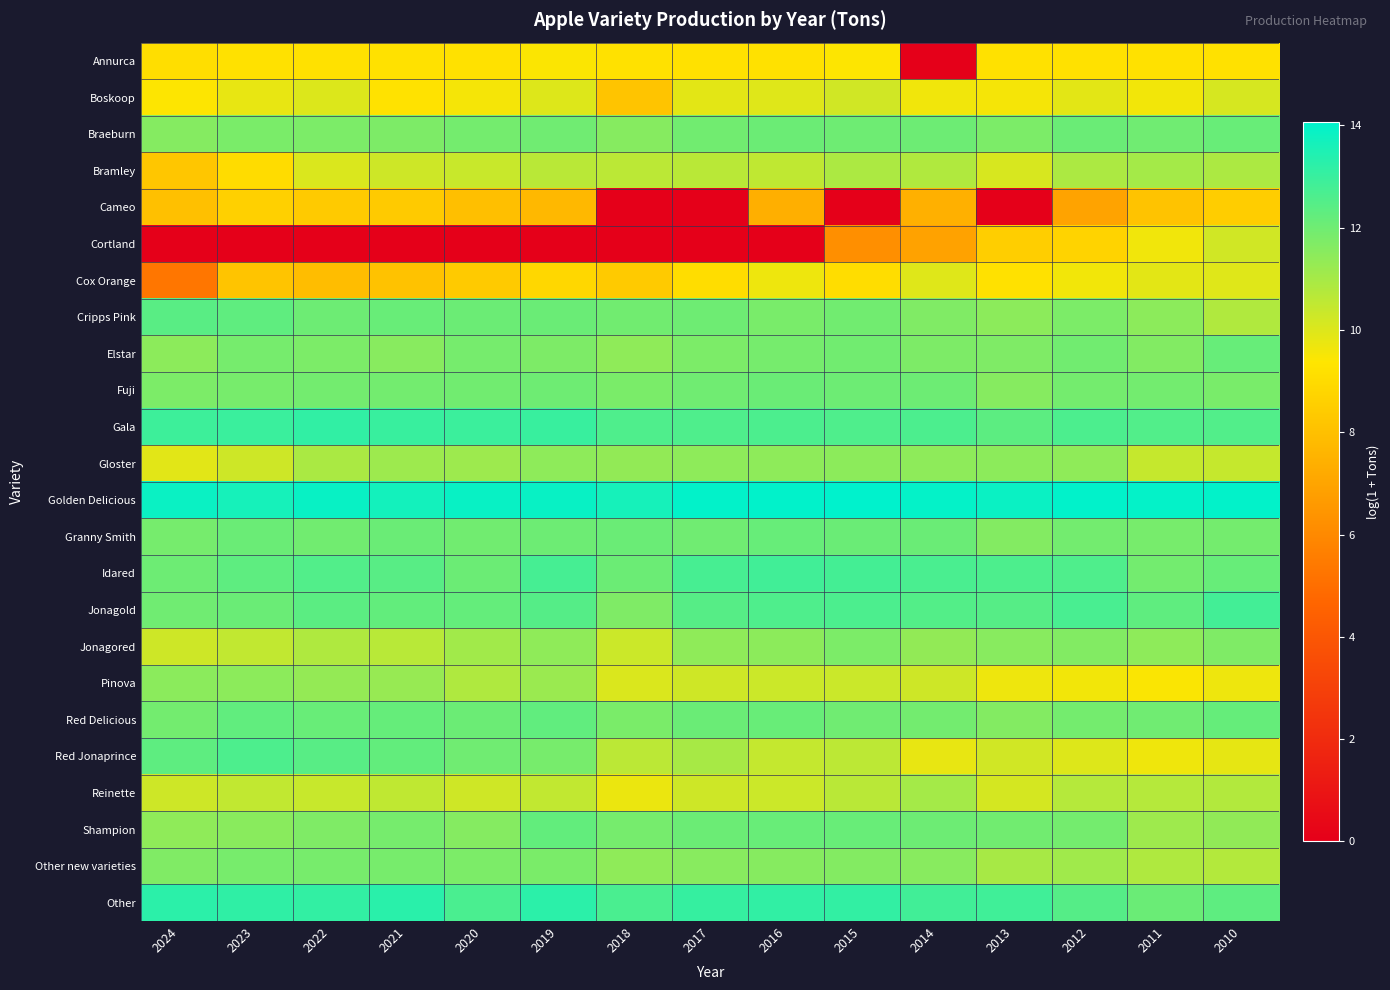

Between 2020 and 2022, which is larger?

2020